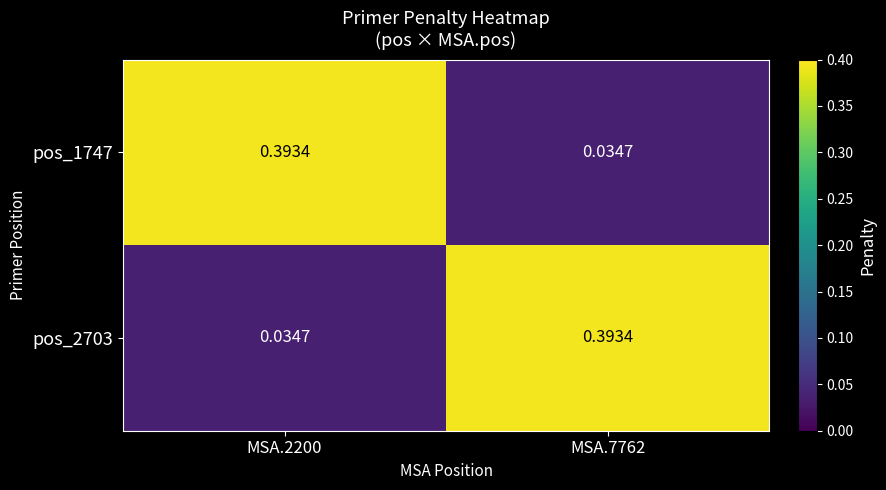

Reading right to left, extract all data points from this chart.

pos_1747: MSA.7762=0.0	MSA.2200=0.4
pos_2703: MSA.7762=0.4	MSA.2200=0.0